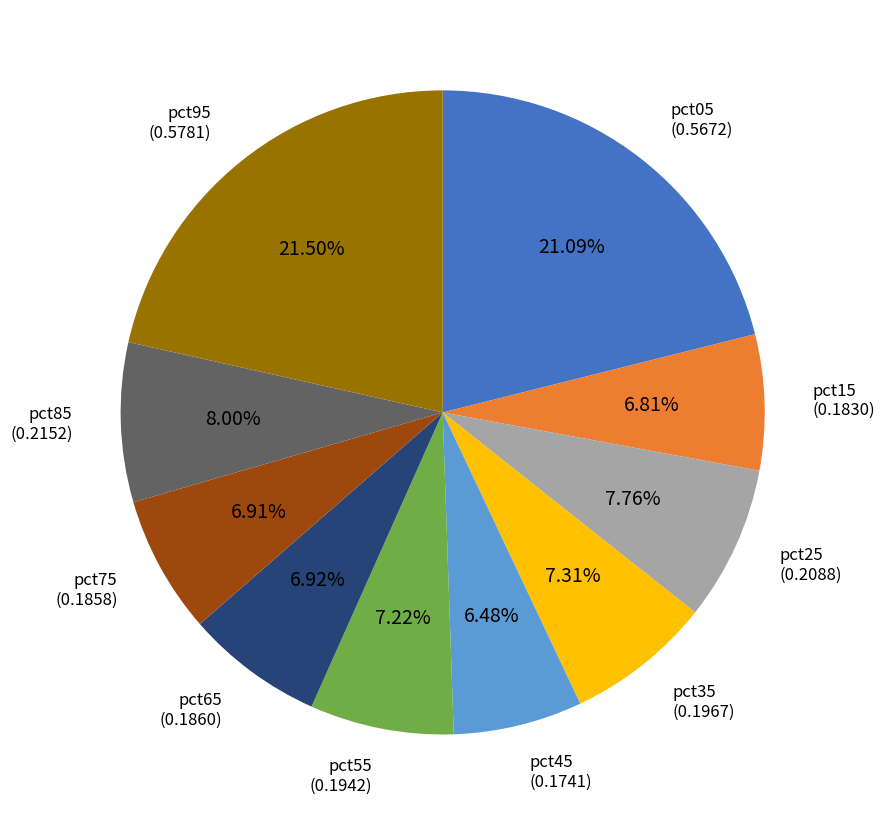

Is there a majority slice in this chart?

No